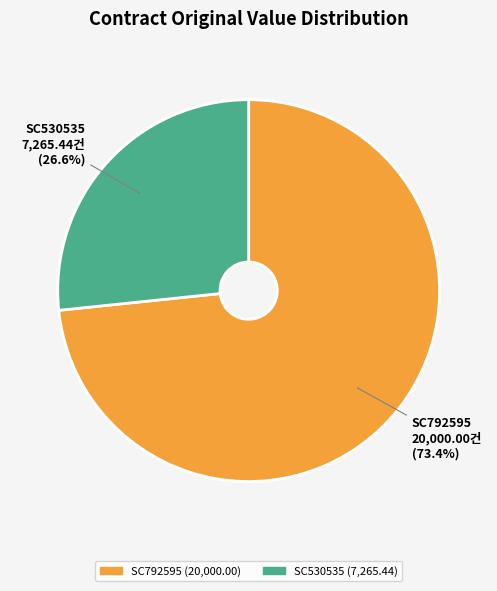

What is the majority slice?

SC792595